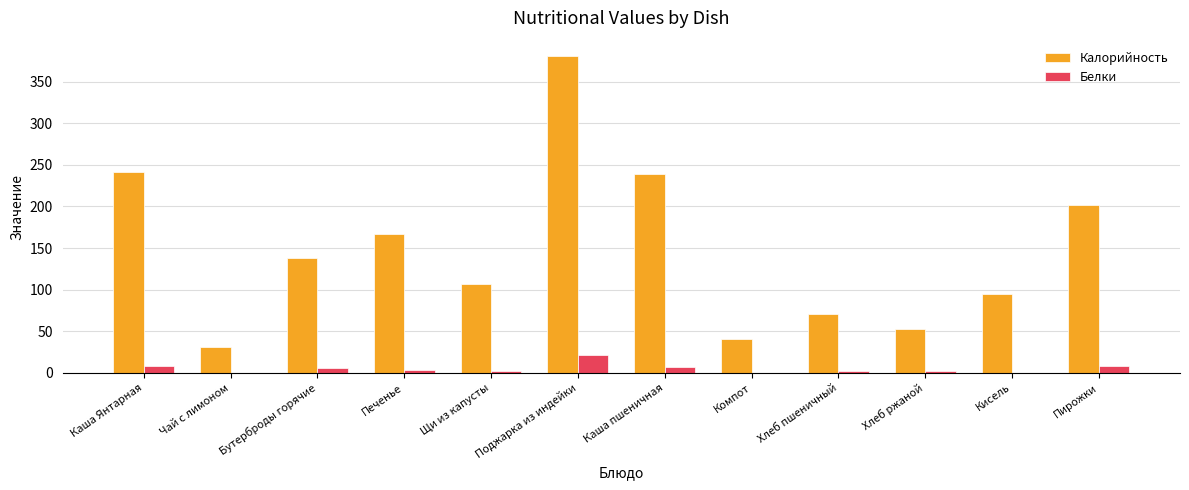

True or false: Калорийность has a value of 30.8 at Чай с лимоном.

True